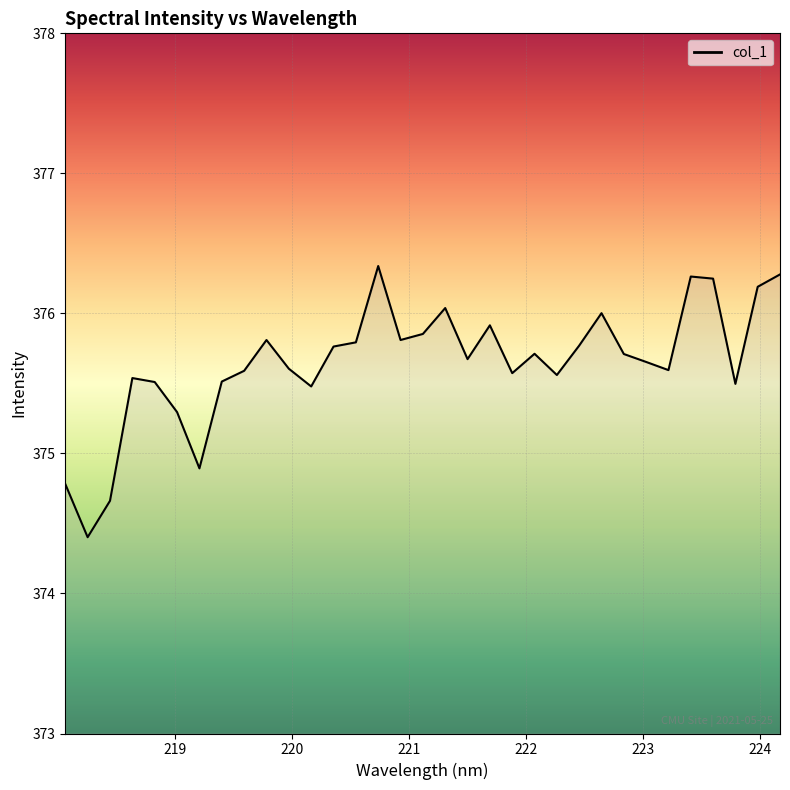

What is the difference between the maximum and minimum values?

1.9